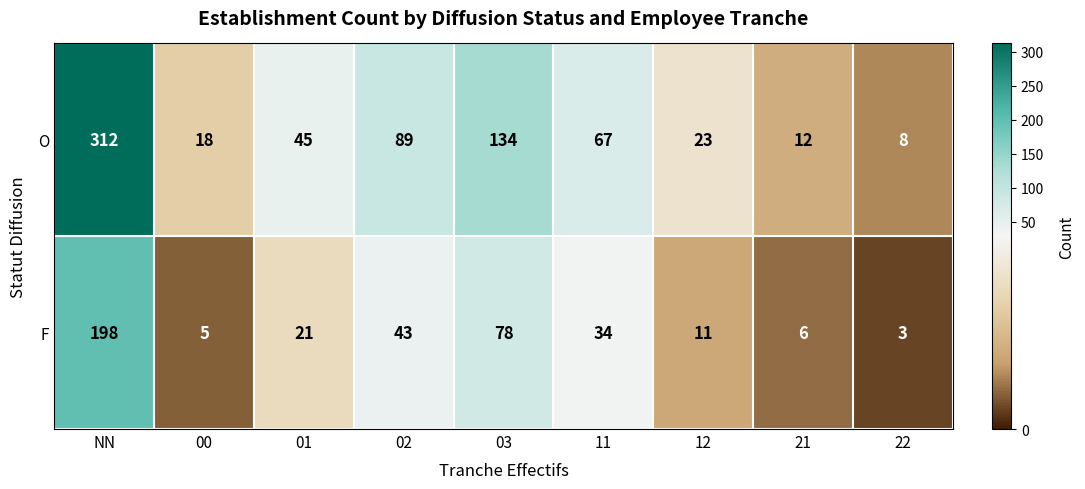

At which category is the sum across all series the highest?

NN